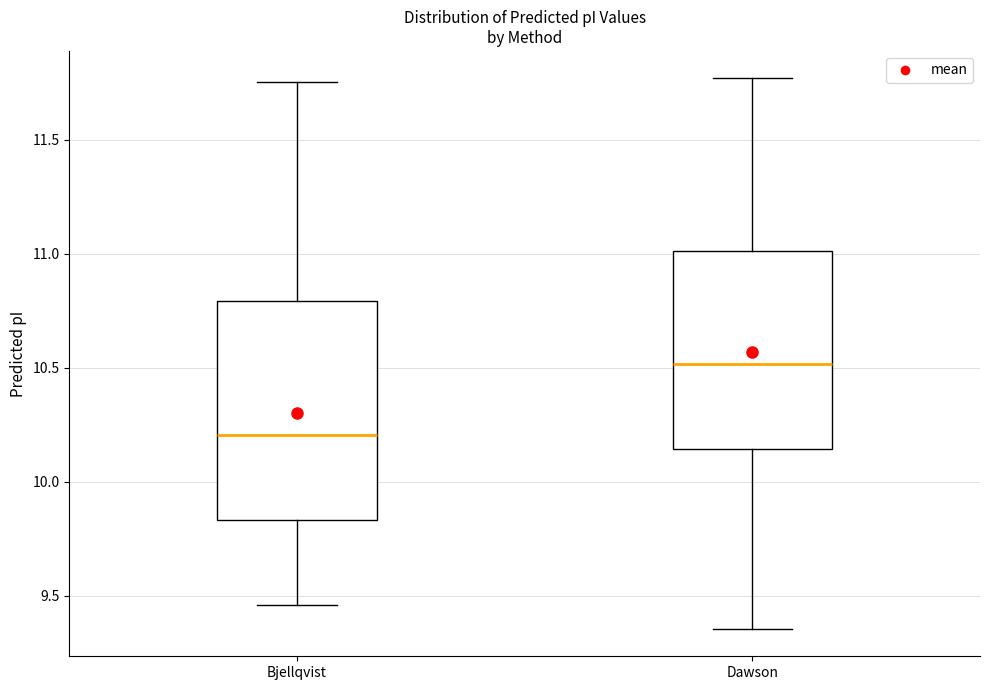

Which box is the tallest, from its lower edge to its upper edge?

Bjellqvist